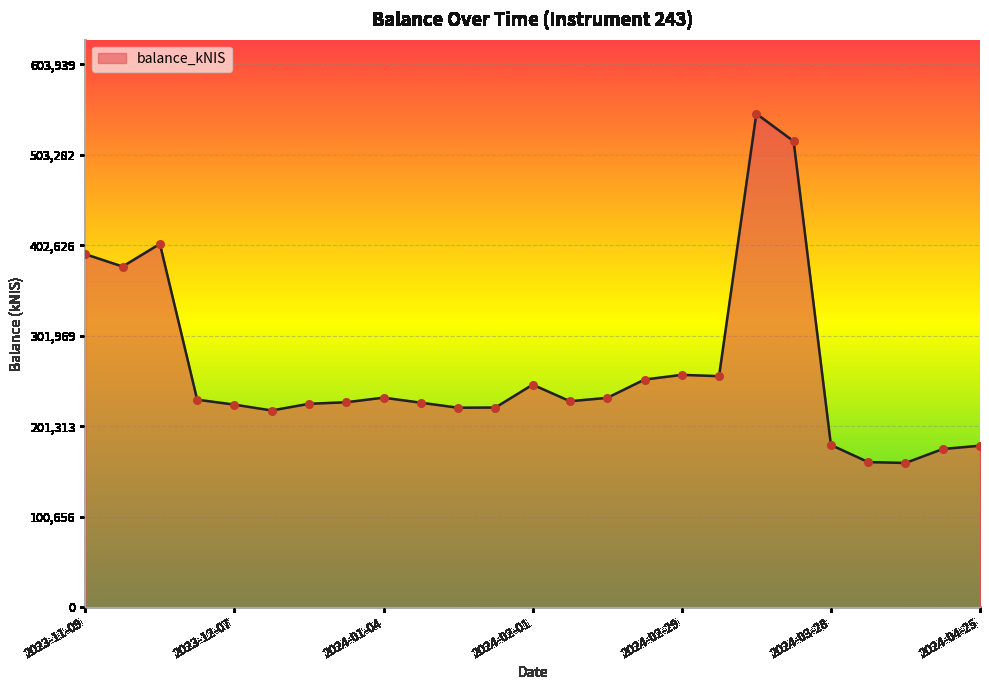

What is the difference between the maximum and minimum values?

388685.5